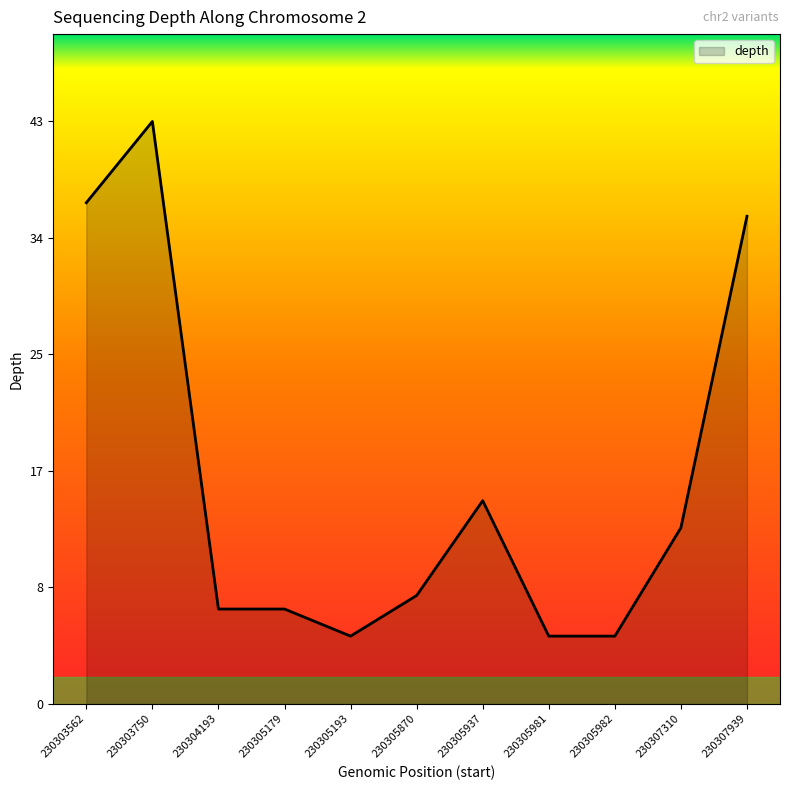

How many interior local peaks (higher than both neighbors) does the data have?

2